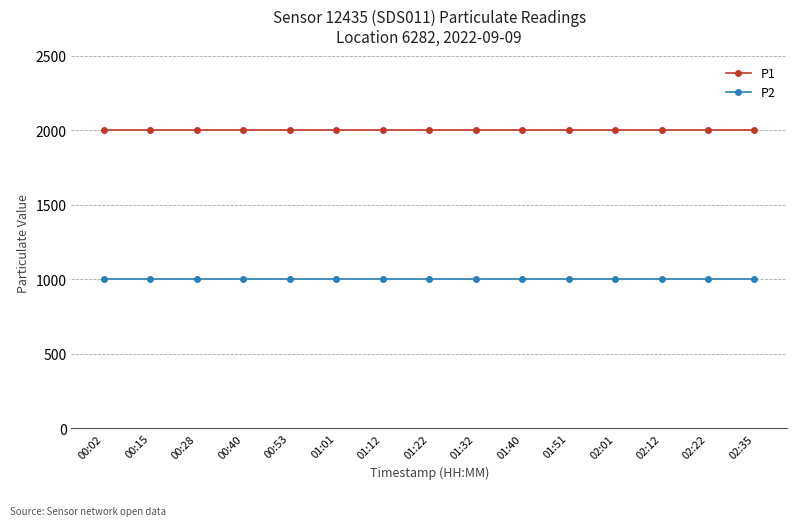

What is the total value across all series at 01:12?

2999.8